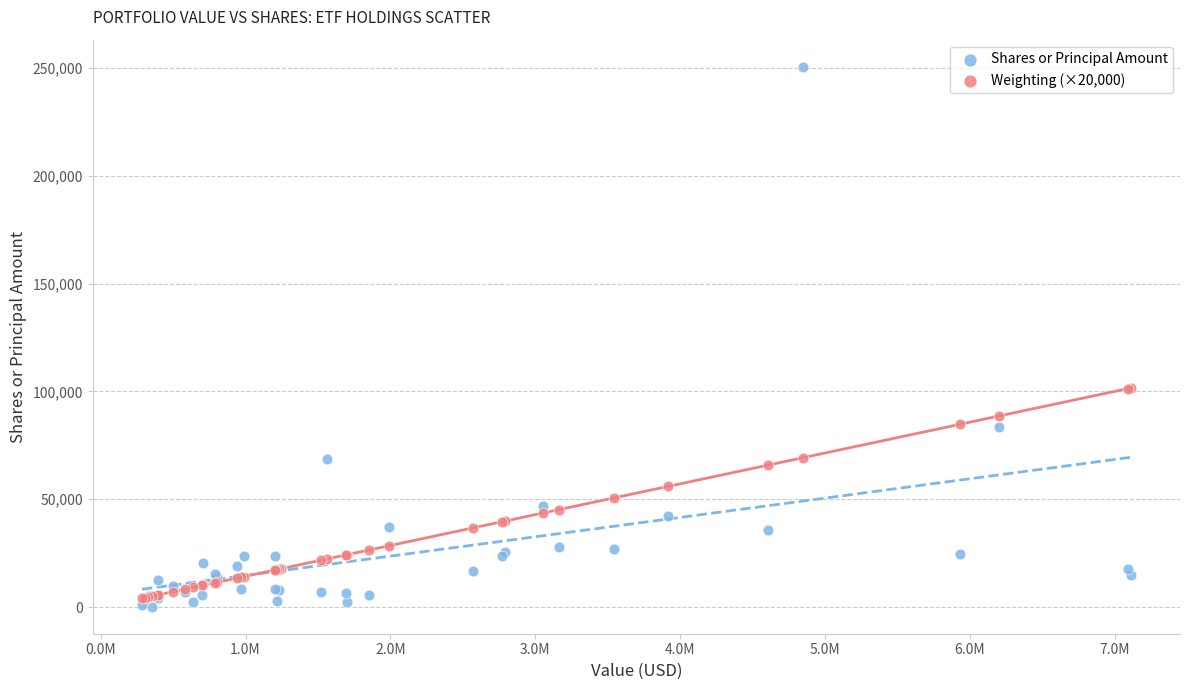

Which series reaches the maximum Y coordinate?

Shares or Principal Amount